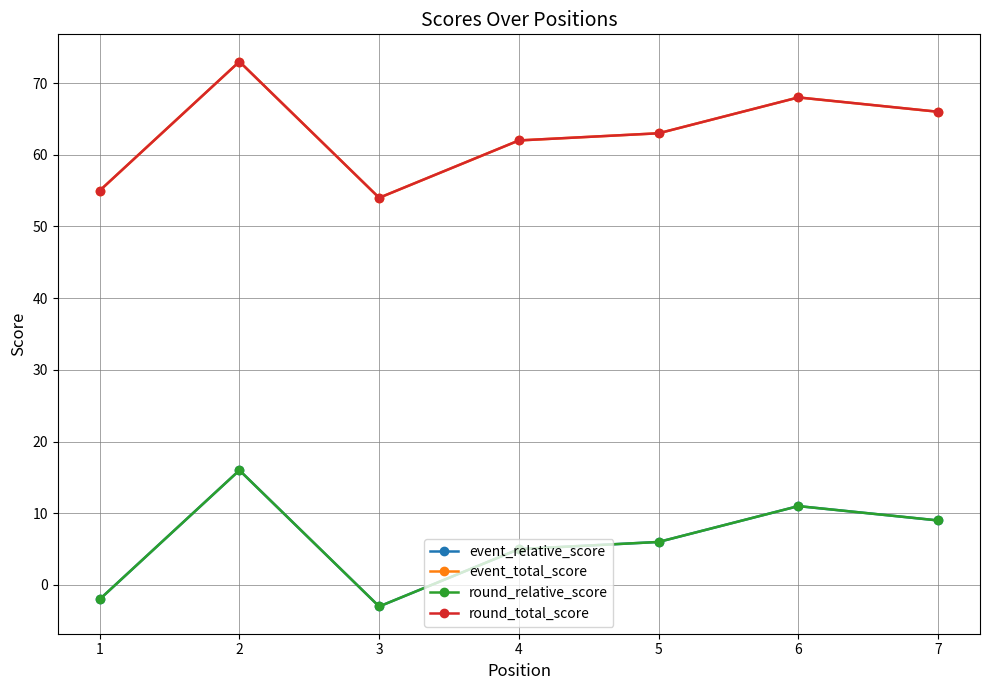

At which category does round_total_score reach its first local peak?

2